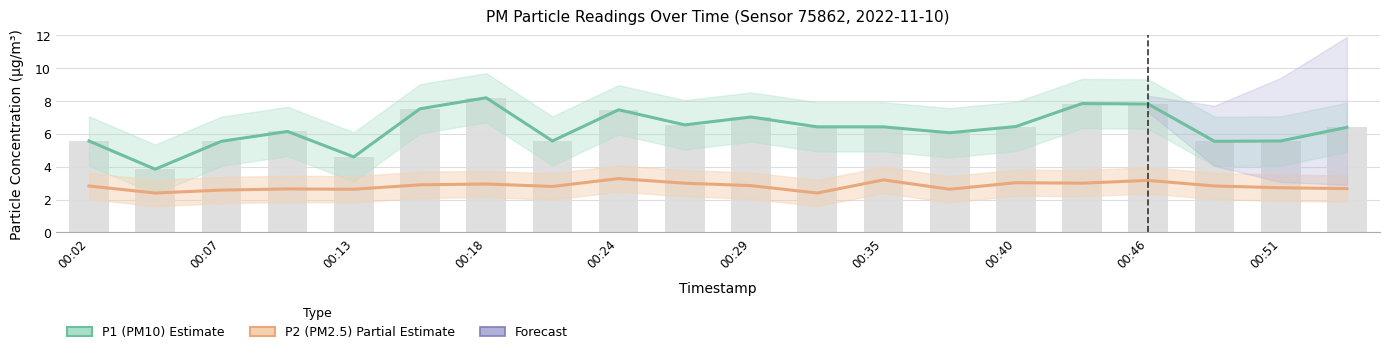

Which series has the largest total across all categories?

P1 center